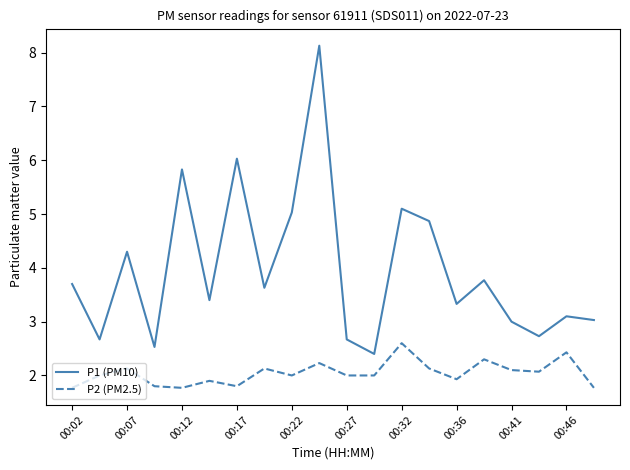

What is the maximum value for P2 (PM2.5)?

2.6